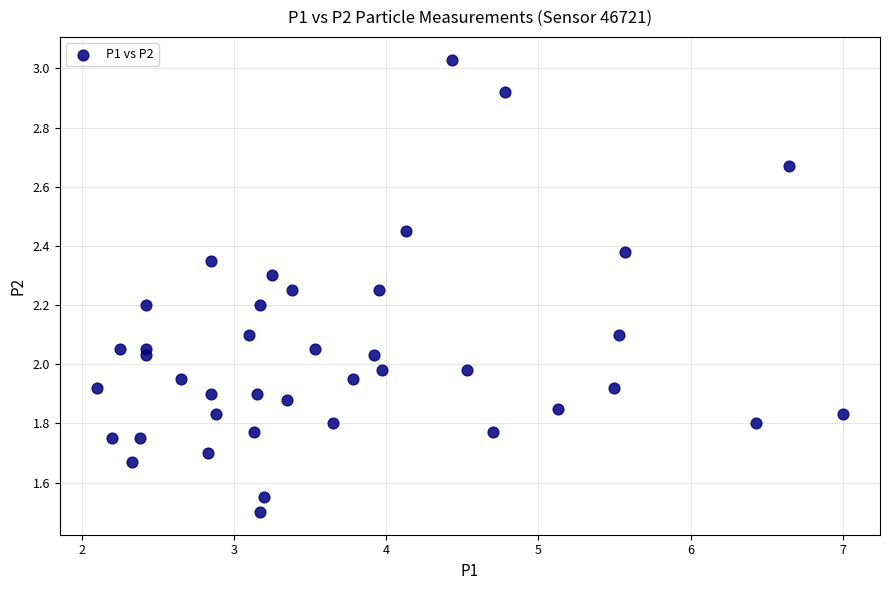

What is the range of Y values (max minus min)?

1.5